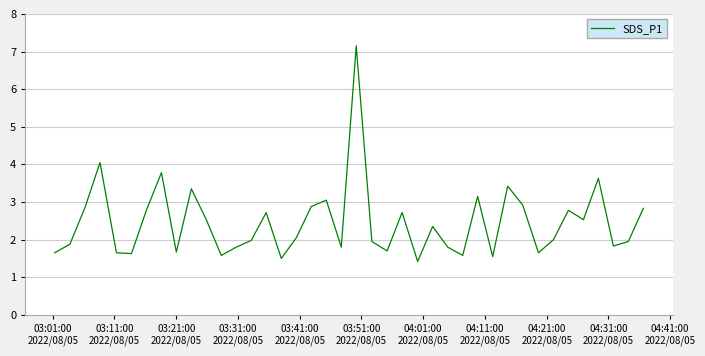

What is the minimum value shown in the chart?

1.4